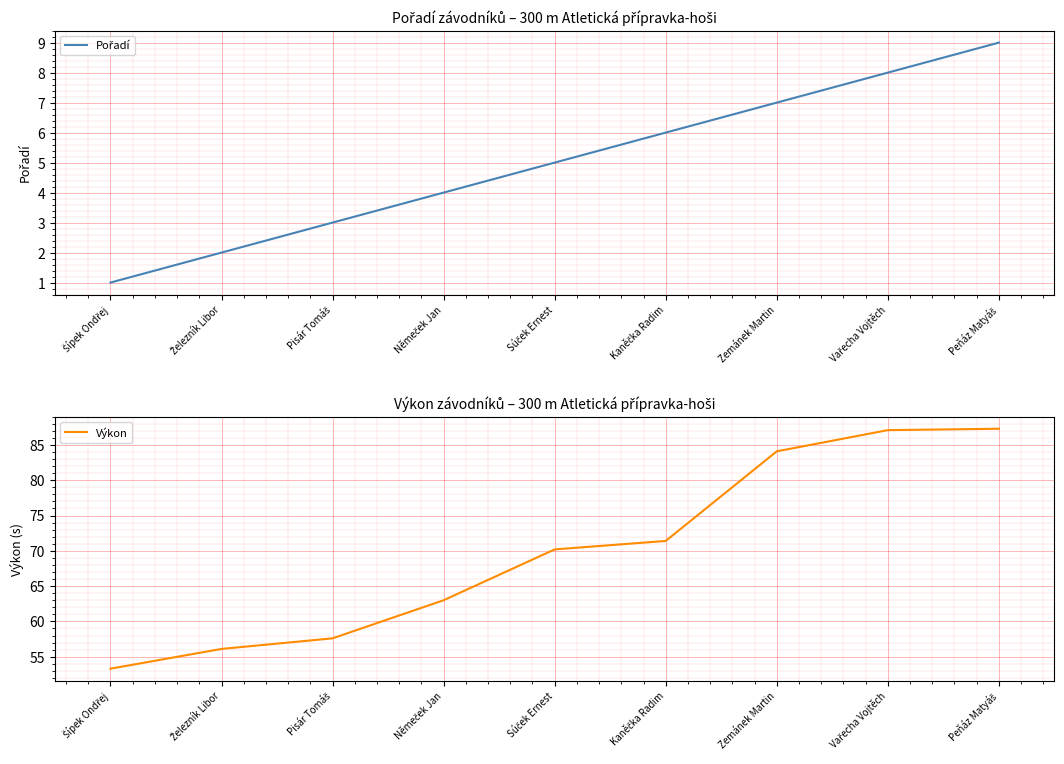

How many values in the Pořadí series exceed 5?

4